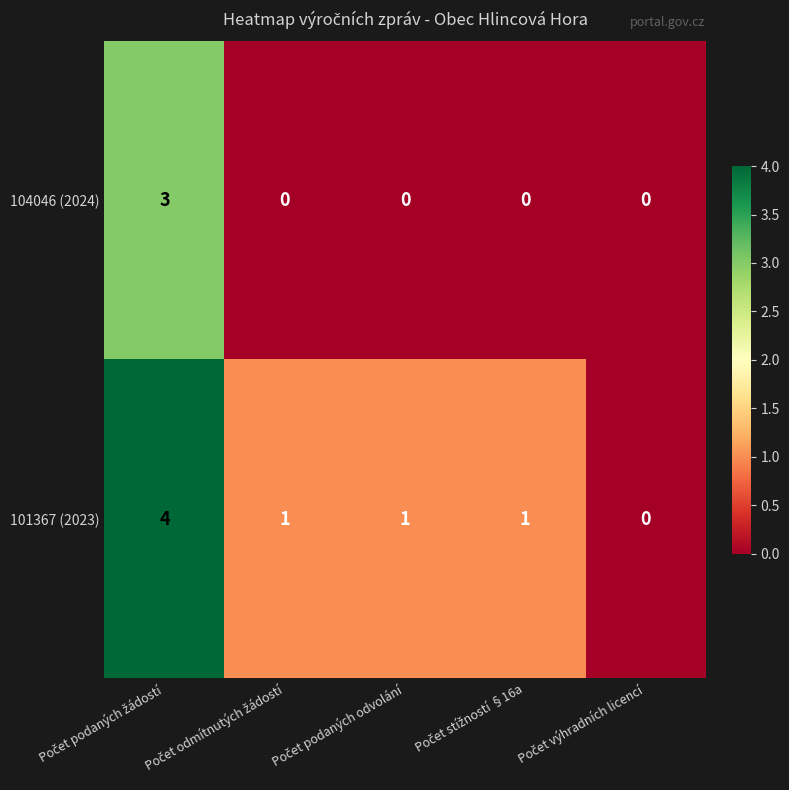

Which series has the largest total across all categories?

101367 (2023)